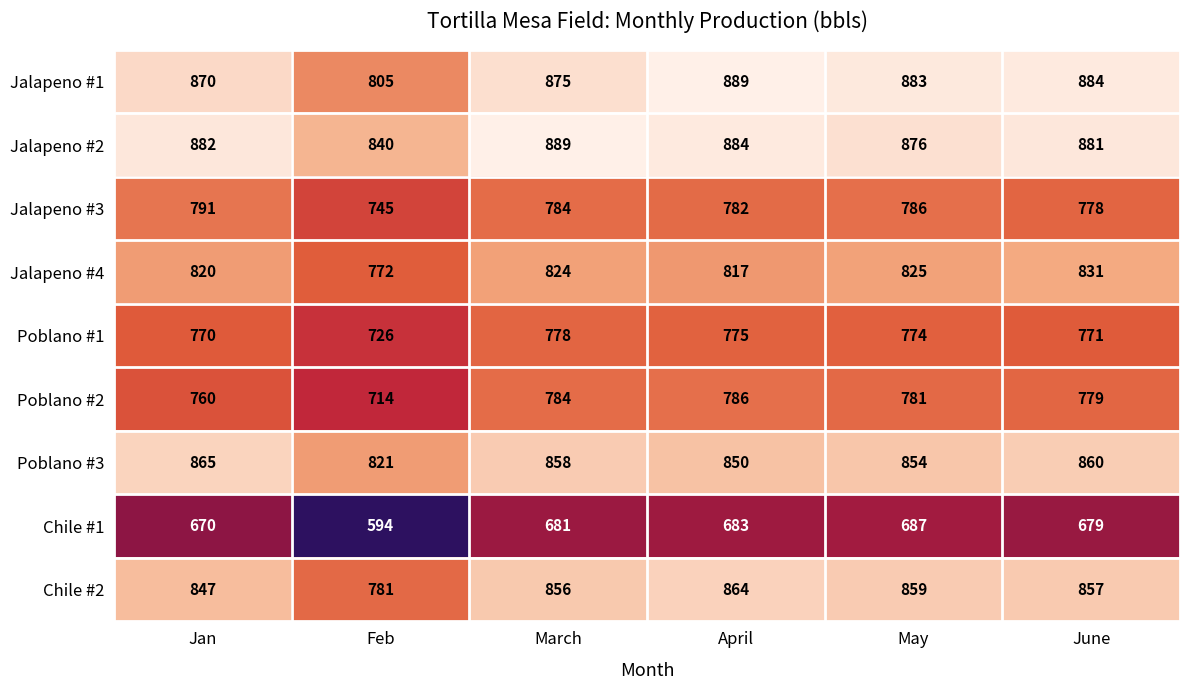

What is the greatest value displayed?

889